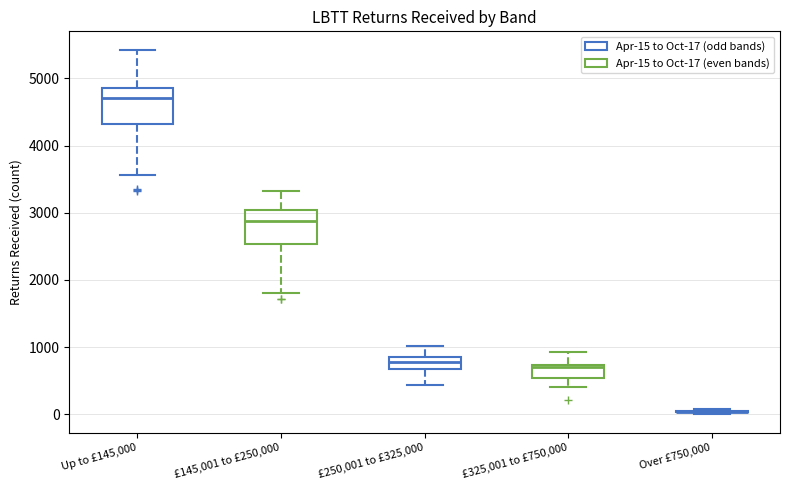

Reading left to right, read every box against the y-axis: the position of its median line, the range the box covers, and the ends of its whiskers. The values are not printed on the chart, so give them approximately, as read against the axis.

Up to £145,000: median 4700, box 4300 to 4900, whiskers 3600 to 5400
£145,001 to £250,000: median 2900, box 2500 to 3000, whiskers 1800 to 3300
£250,001 to £325,000: median 800, box 700 to 900, whiskers 400 to 1000
£325,001 to £750,000: median 700 (just below the box's upper edge), box 500 to 700, whiskers 400 to 900
Over £750,000: box collapsed to a line at 0, whiskers 0 to 100